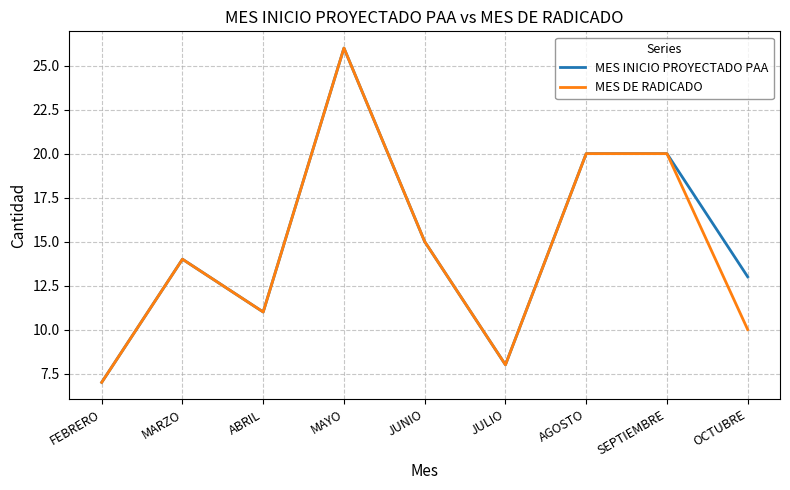

At which label does MES INICIO PROYECTADO PAA reach its peak?

MAYO